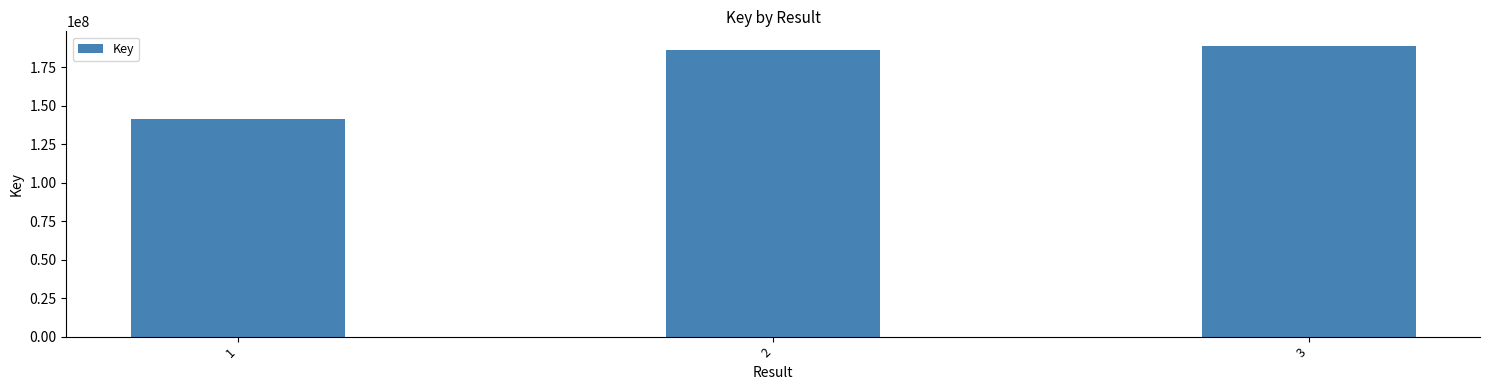

What is the greatest value displayed?

188786311